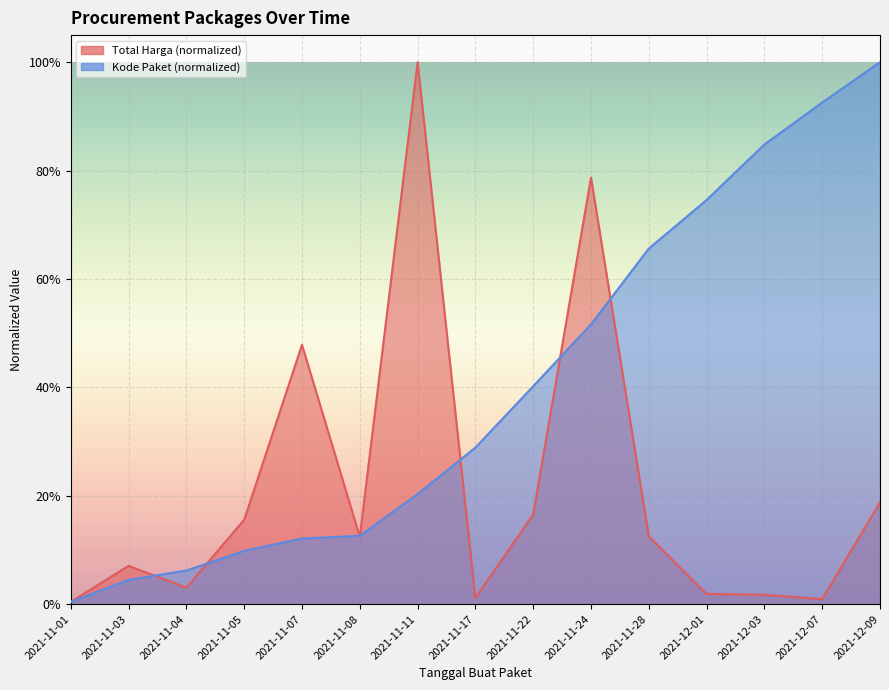

What is the sum of all Total Harga (M) values?

3.2